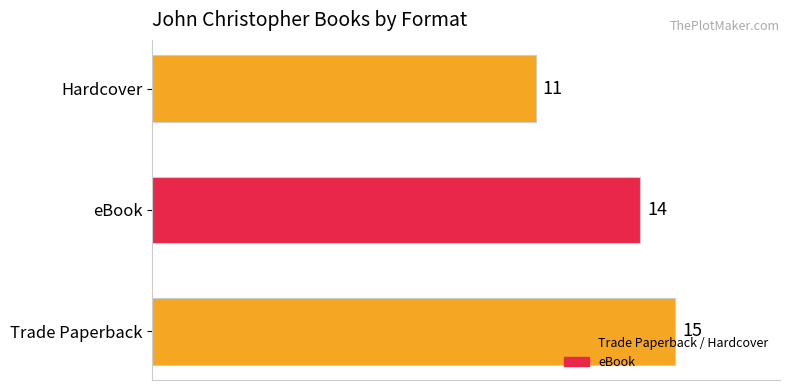

What is the difference between the maximum and second lowest values?

1